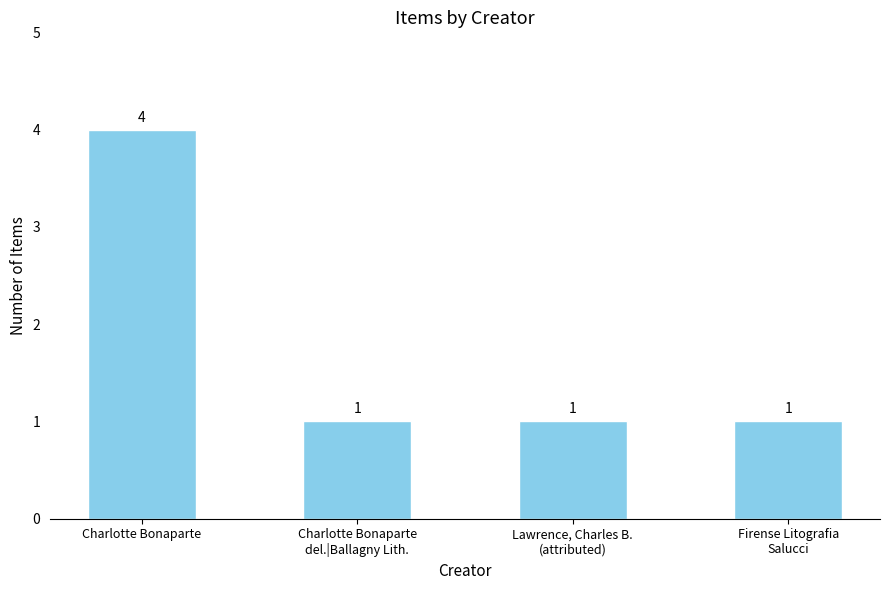

What is the value of the 3rd bar from the left?

1